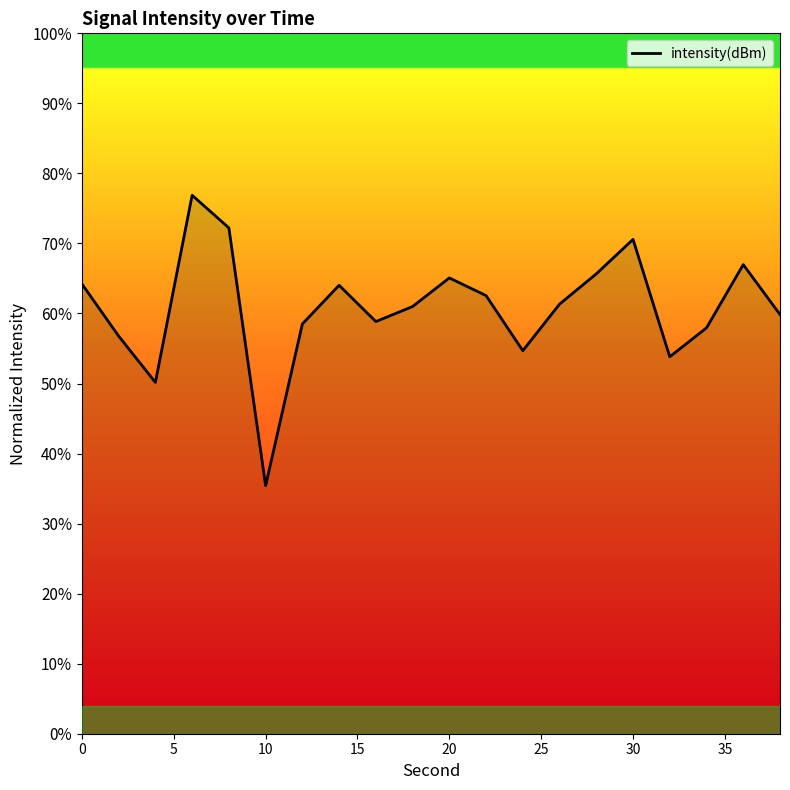

What is the minimum value shown in the chart?

35.4